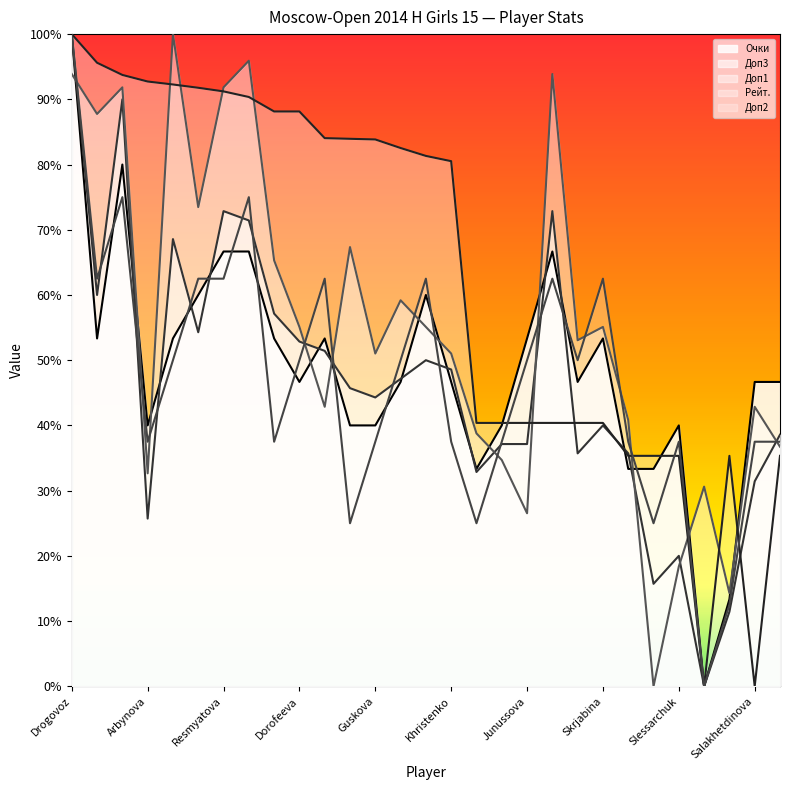

After their last crossing, which series has the higher values: Доп2 or Очки?

Очки